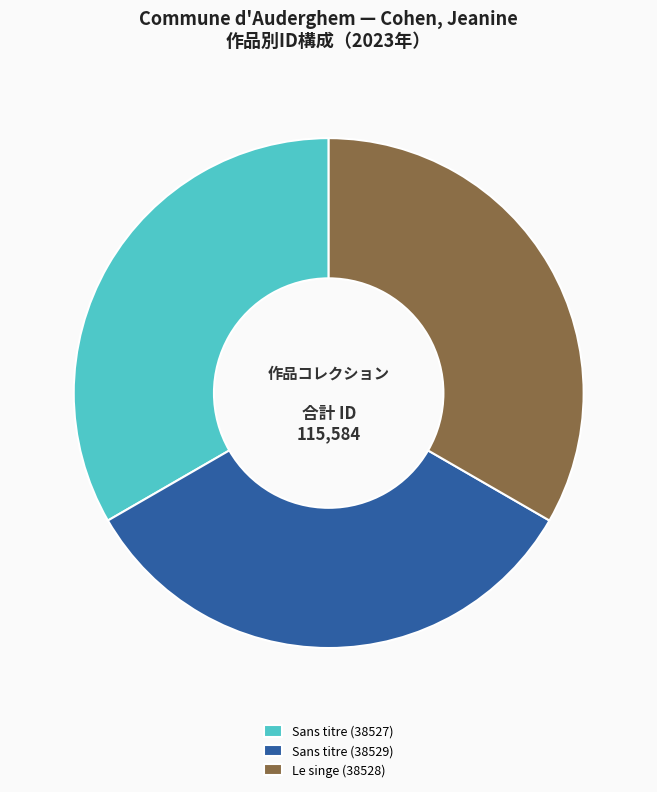

Is Sans titre (38529) the majority of the pie?

No